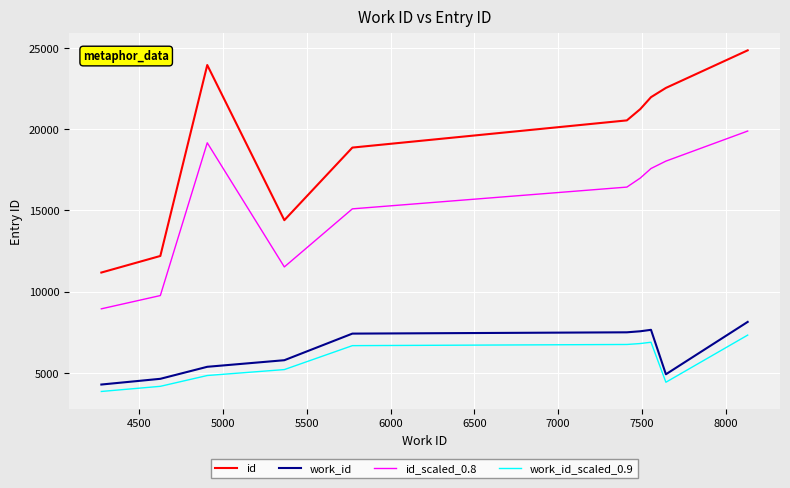

What is the difference between the maximum and minimum values in the work_id series?

3857.0